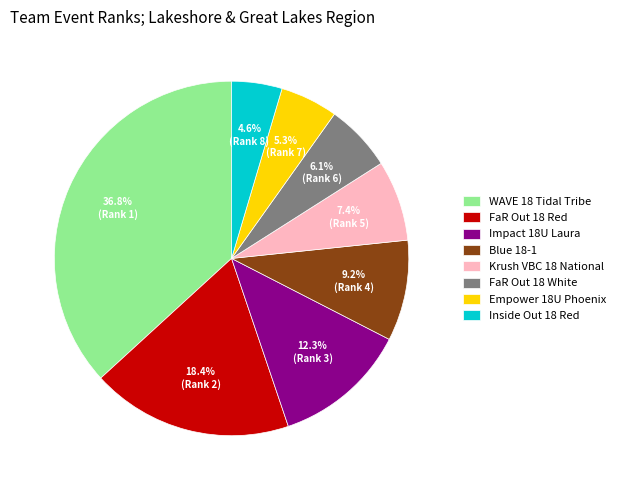

Is there any slice that represents more than half of the pie?

No